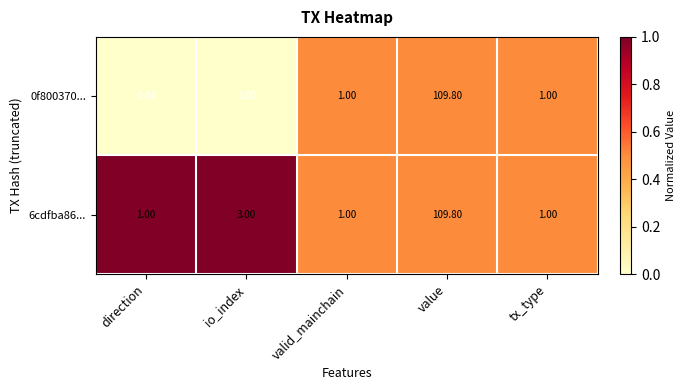

Which series has the largest total across all categories?

6cdfba86...